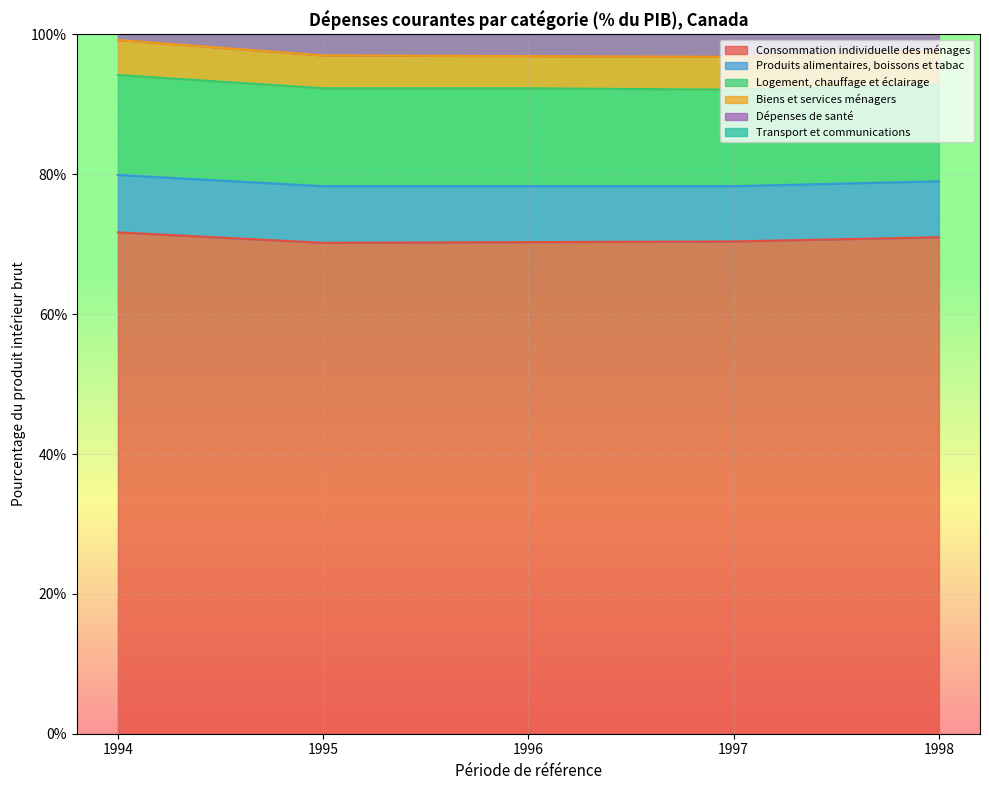

What is the value of the Transport et communications point at the 2nd from the left?

8.9